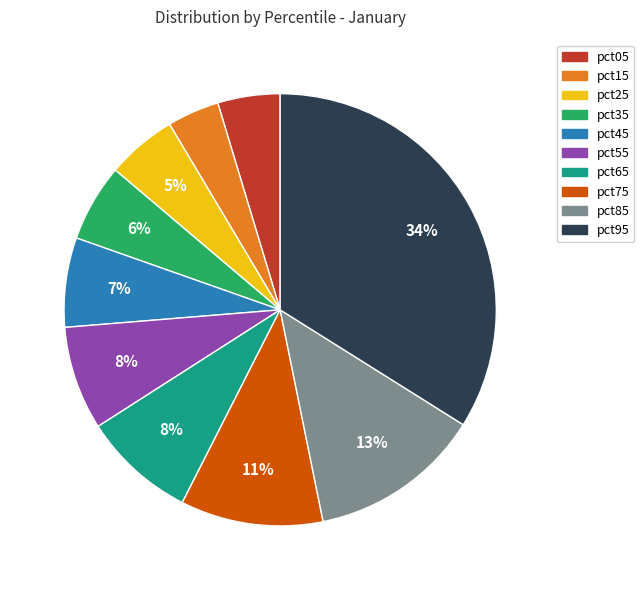

What is the smallest slice in the pie chart?

pct15